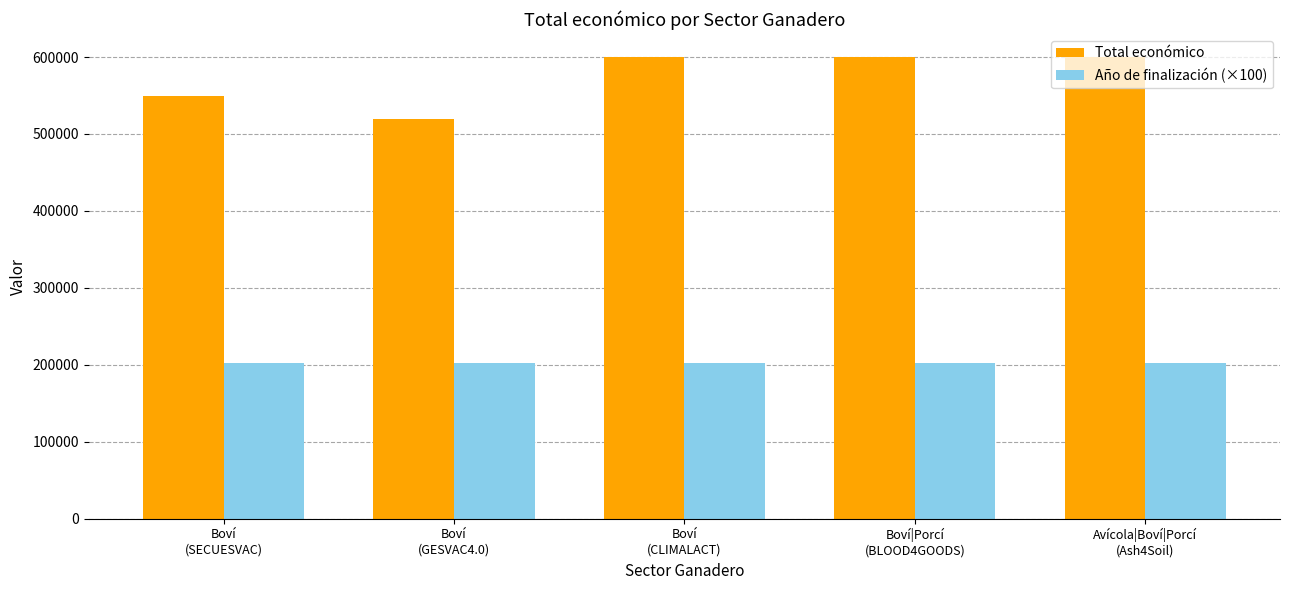

Which series has the widest spread of values?

Total económico